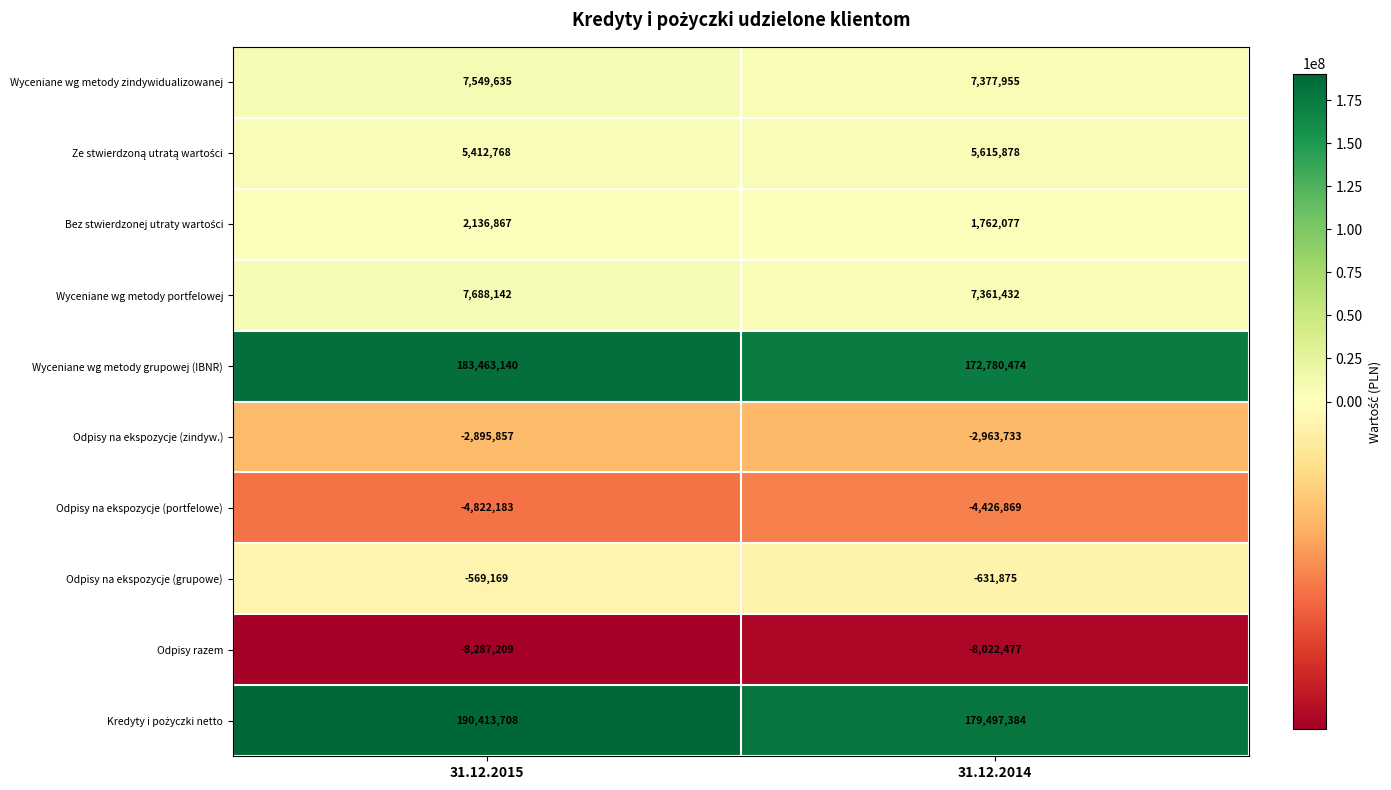

What is the average value of the Odpisy razem series?

-8154843